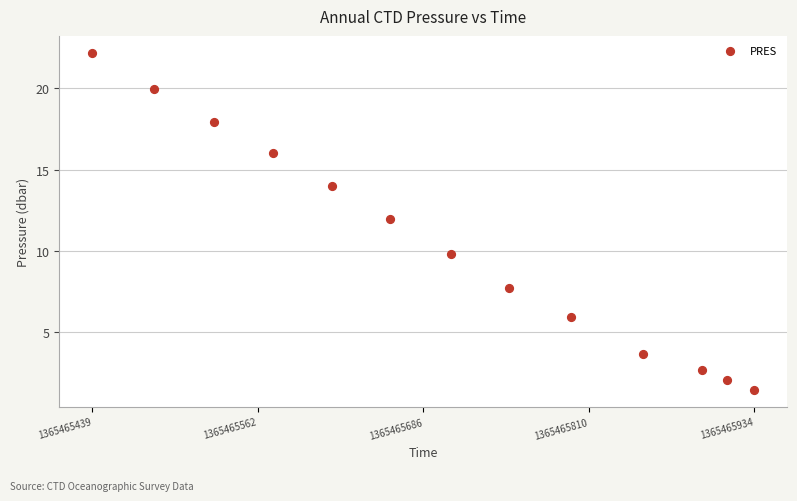

What is the range of Y values (max minus min)?

20.7